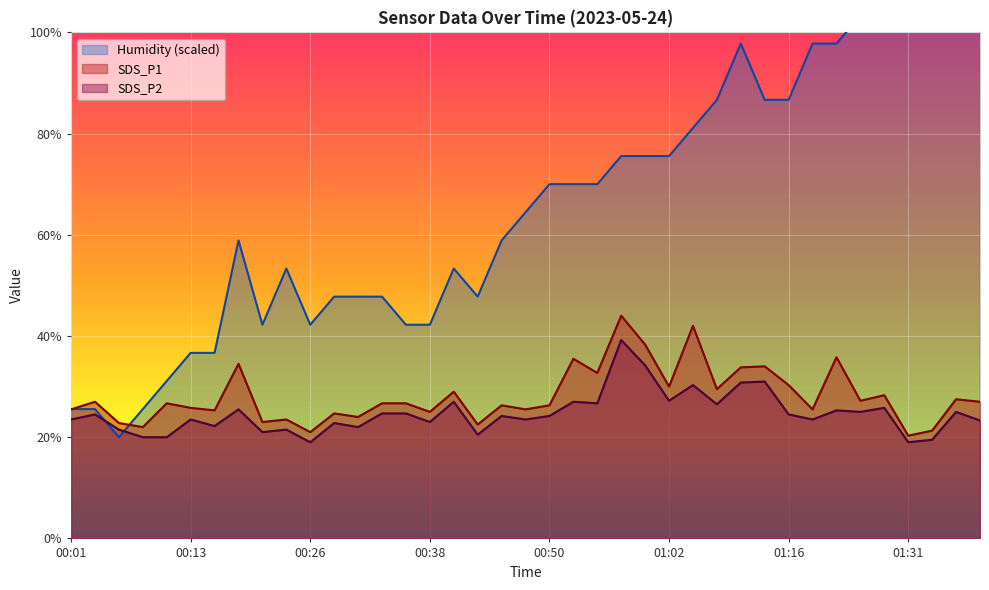

Where is the first local maximum for SDS_P2?

00:04